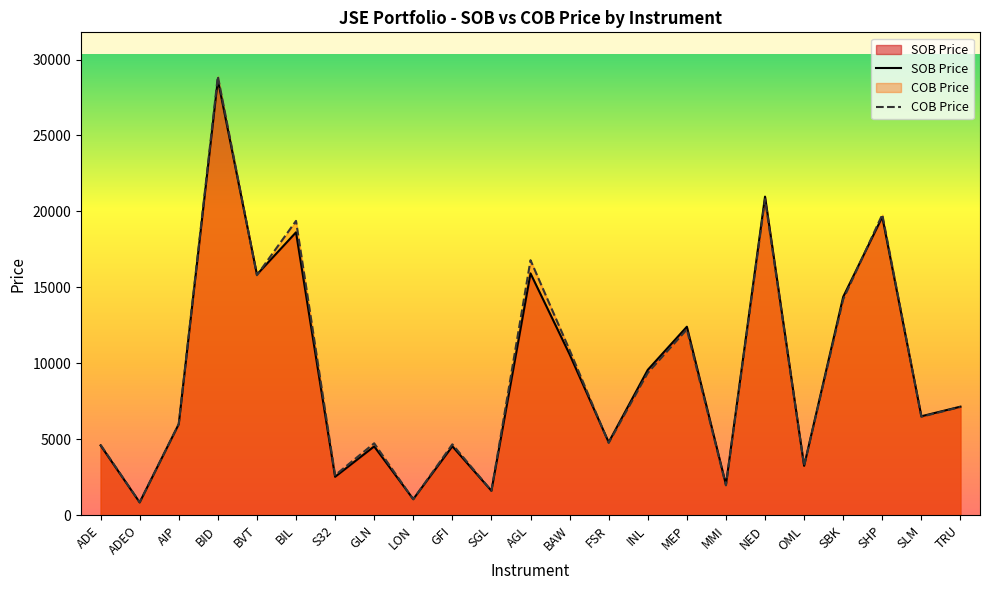

At which category does COB Price reach its first local valley?

ADEO